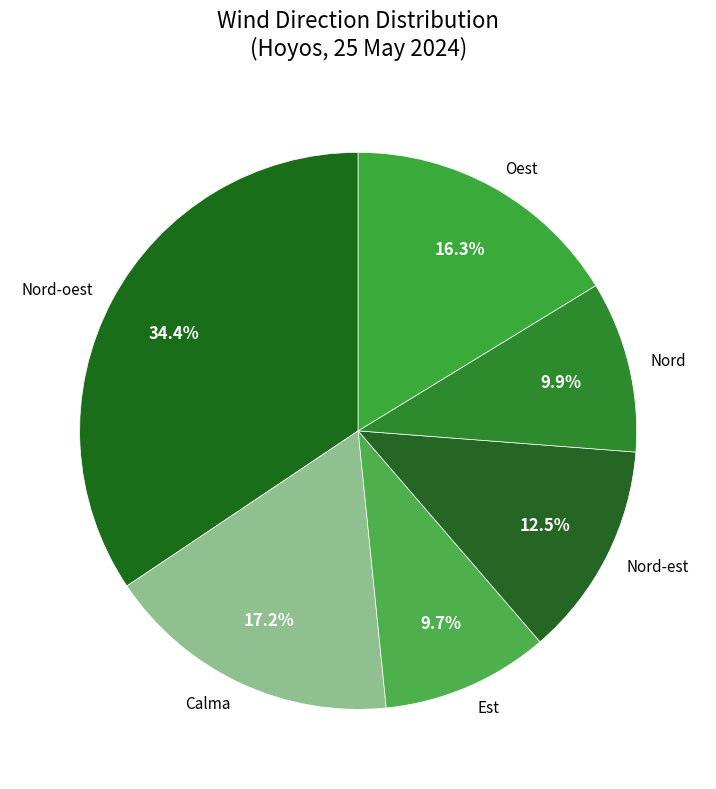

To the nearest percent, what percentage of the pie is Nord-oest?

34%